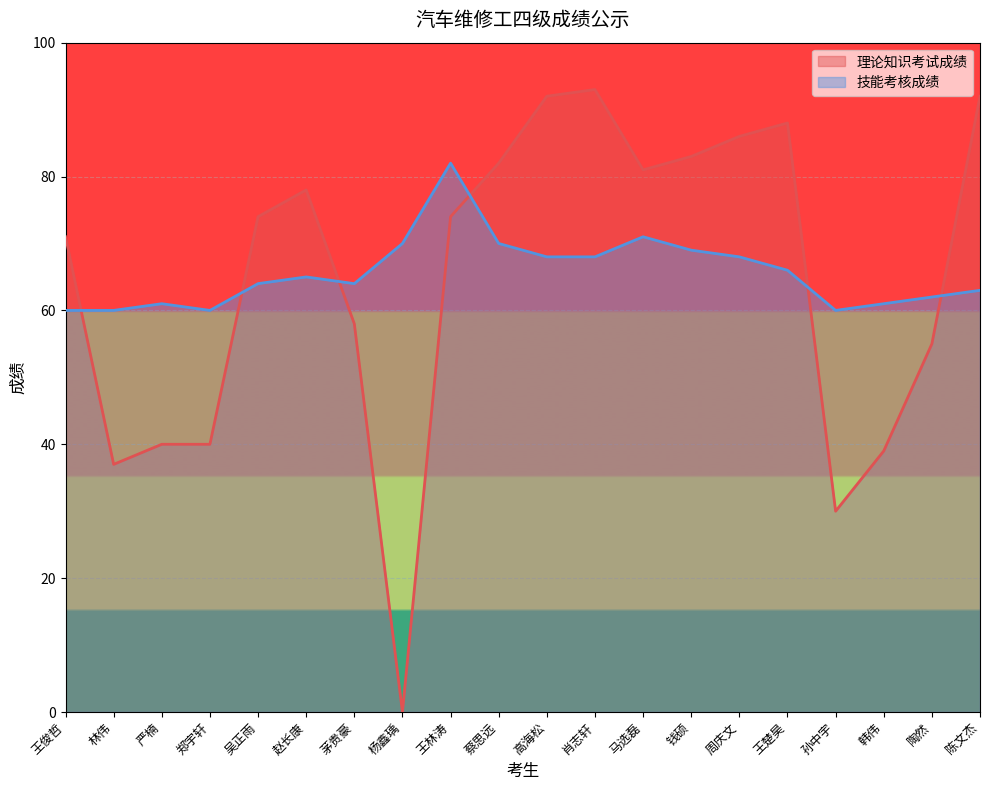

Is it true that 理论知识考试成绩 equals 42 at 肖志轩?

False